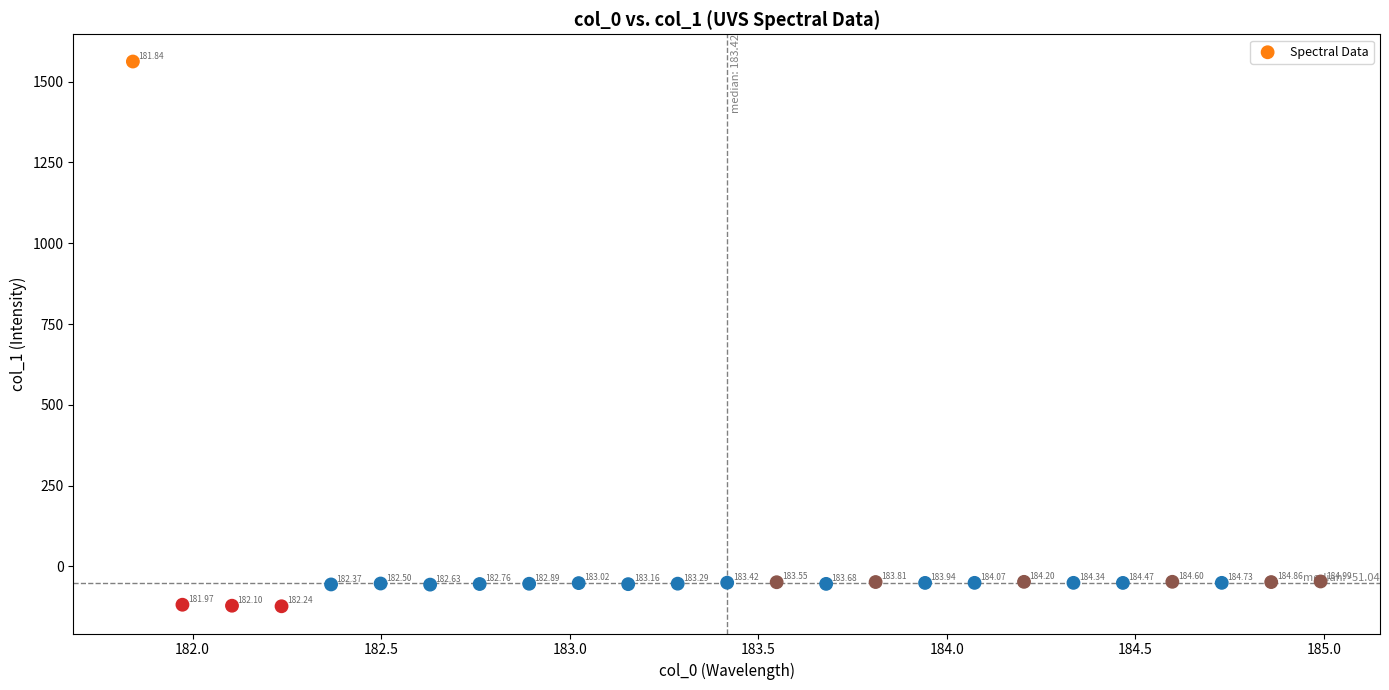

What is the range of Y values (max minus min)?

1685.4